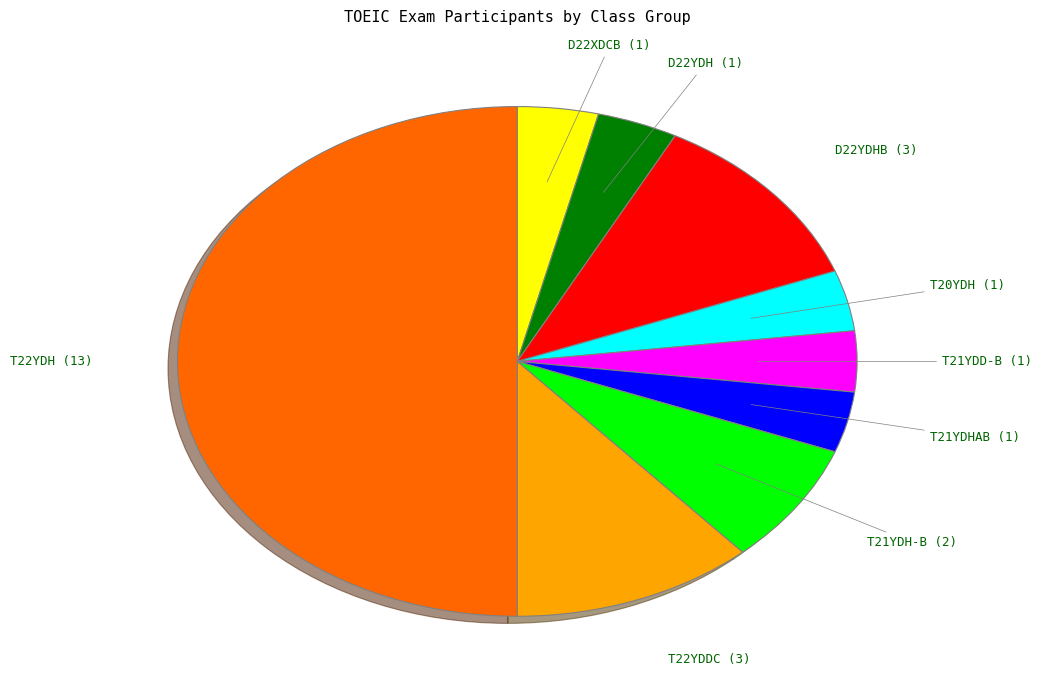

Is it true that T22YDDC is 12% of the pie?

True